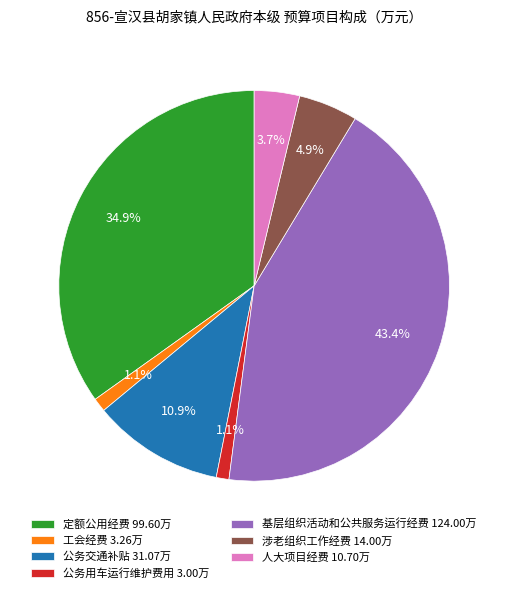

Which has a higher value, 基层组织活动和公共服务运行经费 124.00万 or 工会经费 3.26万?

基层组织活动和公共服务运行经费 124.00万